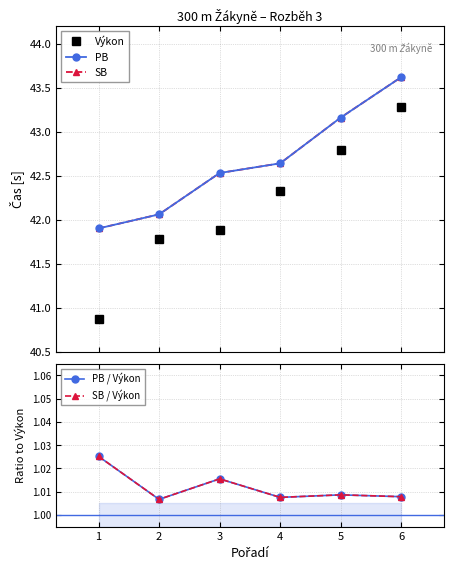

The value of Výkon at 3 is 41.9. True or false?

True